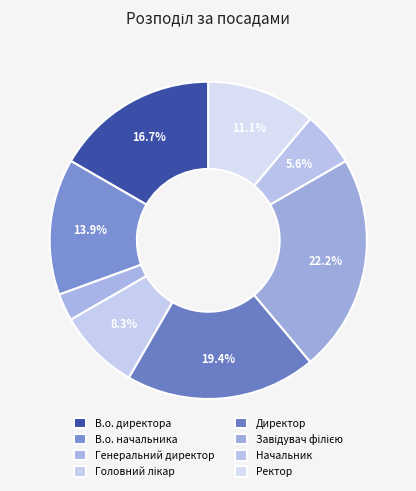

Is the sum of В.о. начальника and Начальник greater than half?

No